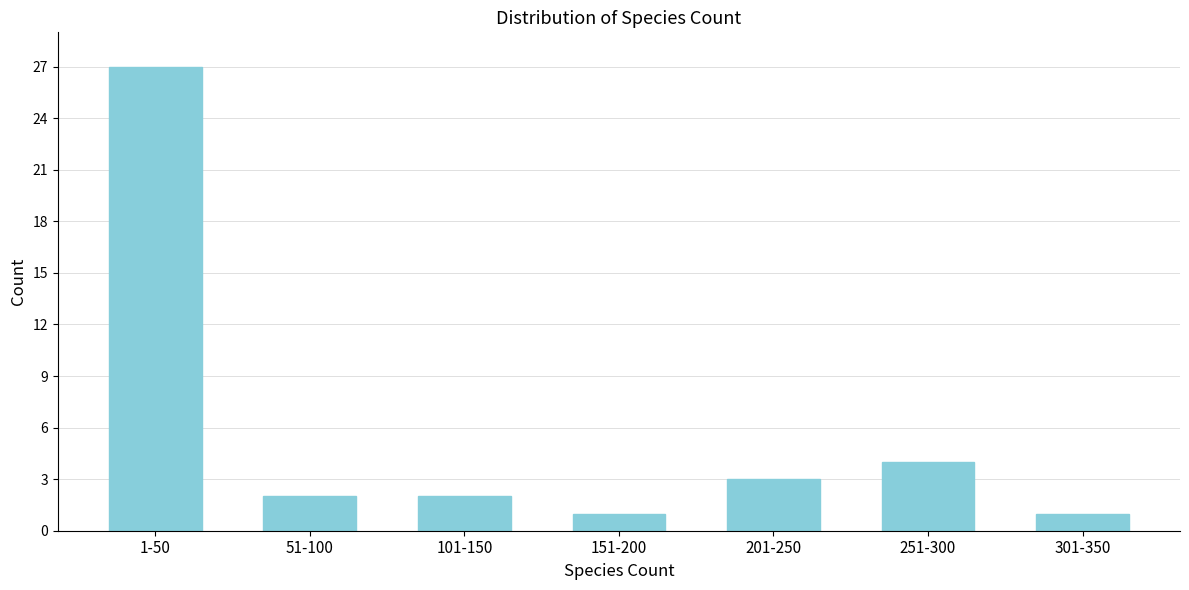

Reading left to right, transcribe all the data shown in this chart.

27	2	2	1	3	4	1